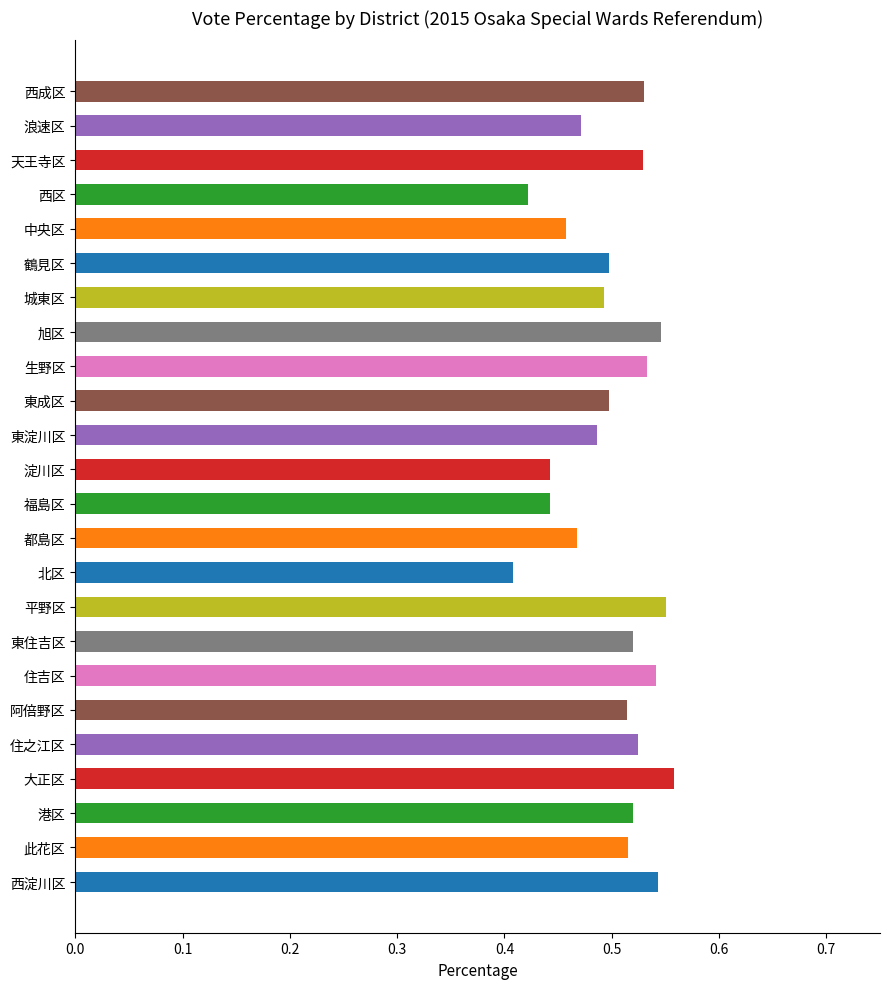

Count the values in the range 0 to 1.

24